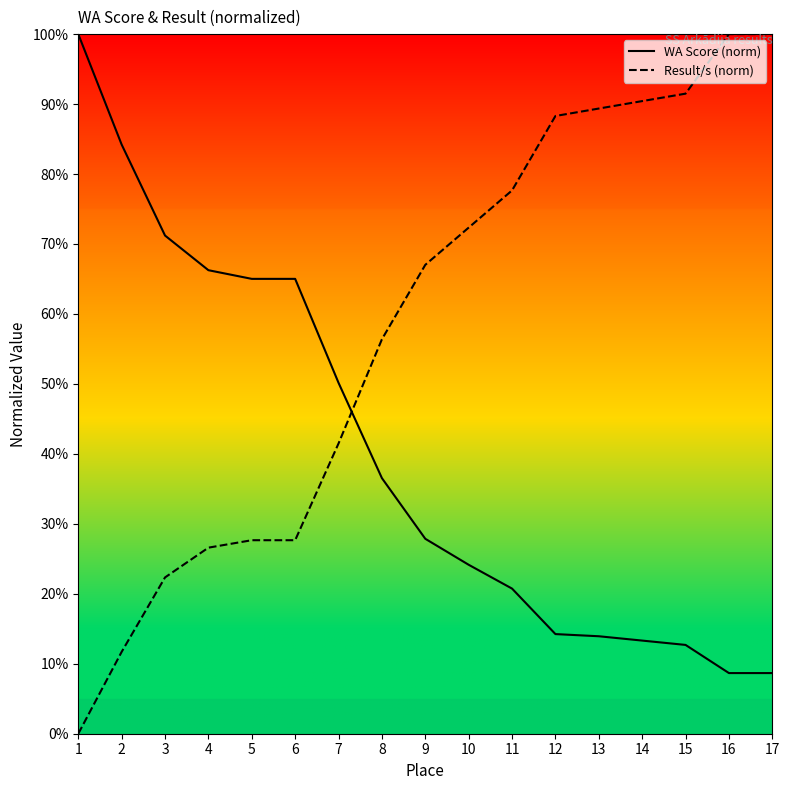

Where does the Result/s (norm) series first go above 67?

9